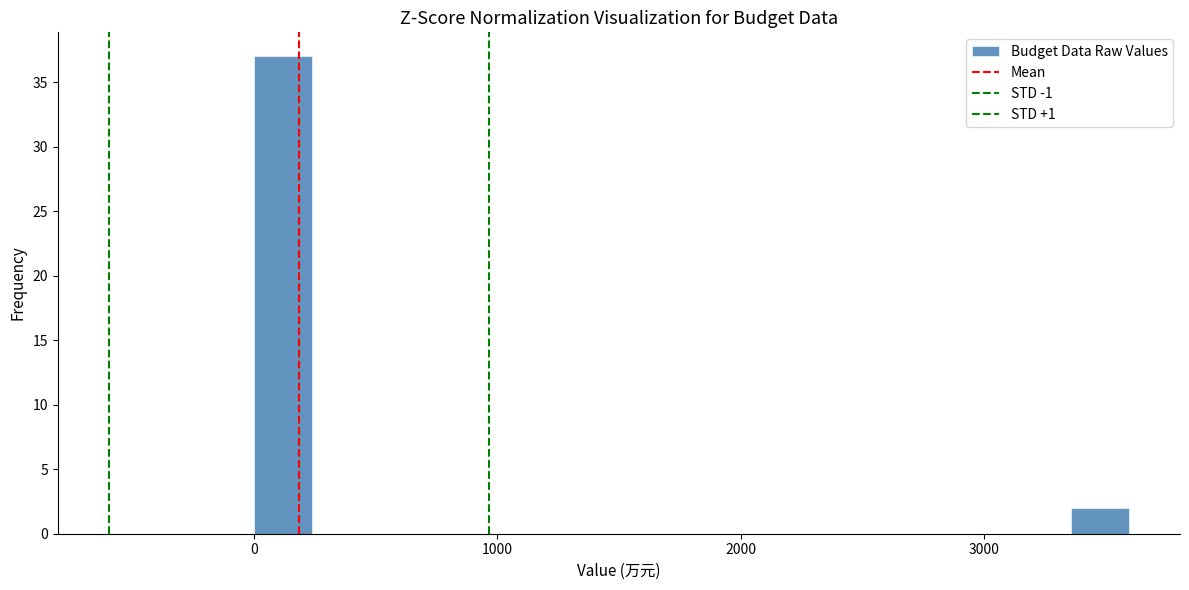

Around what value on the x-axis is the tallest bar? Give the approximate position of its centre, as read against the axis.

100